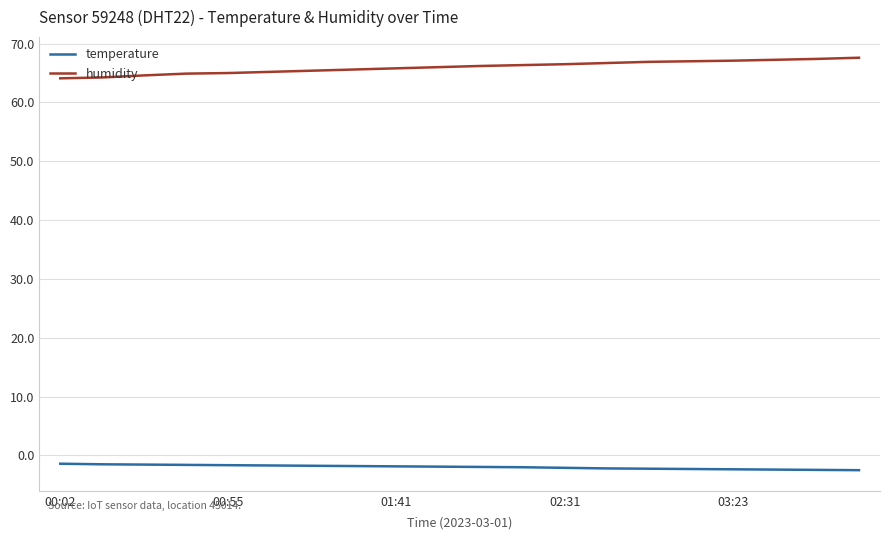

What is the maximum value for humidity?

67.6